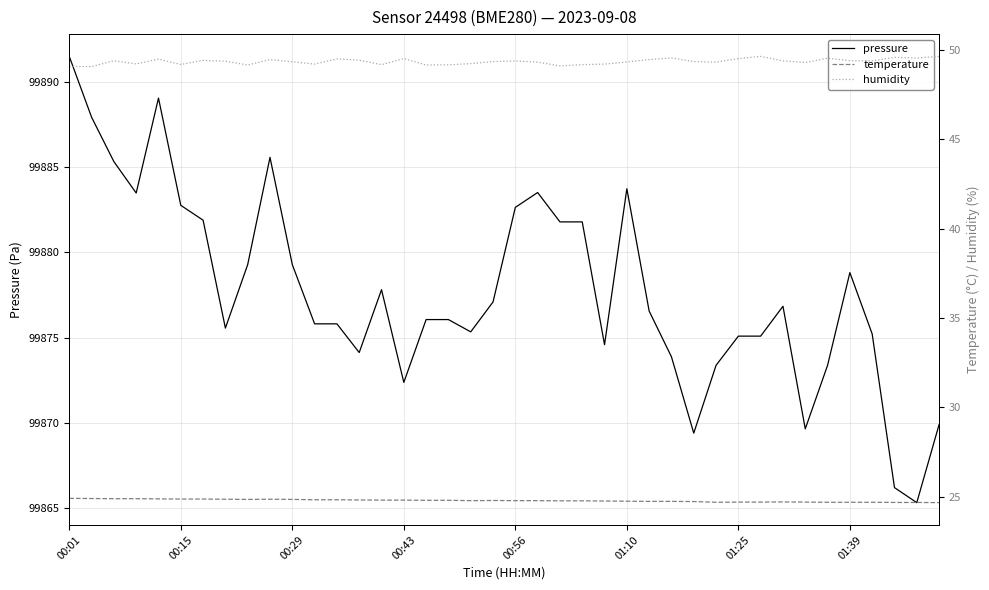

At which label does pressure reach its peak?

00:01